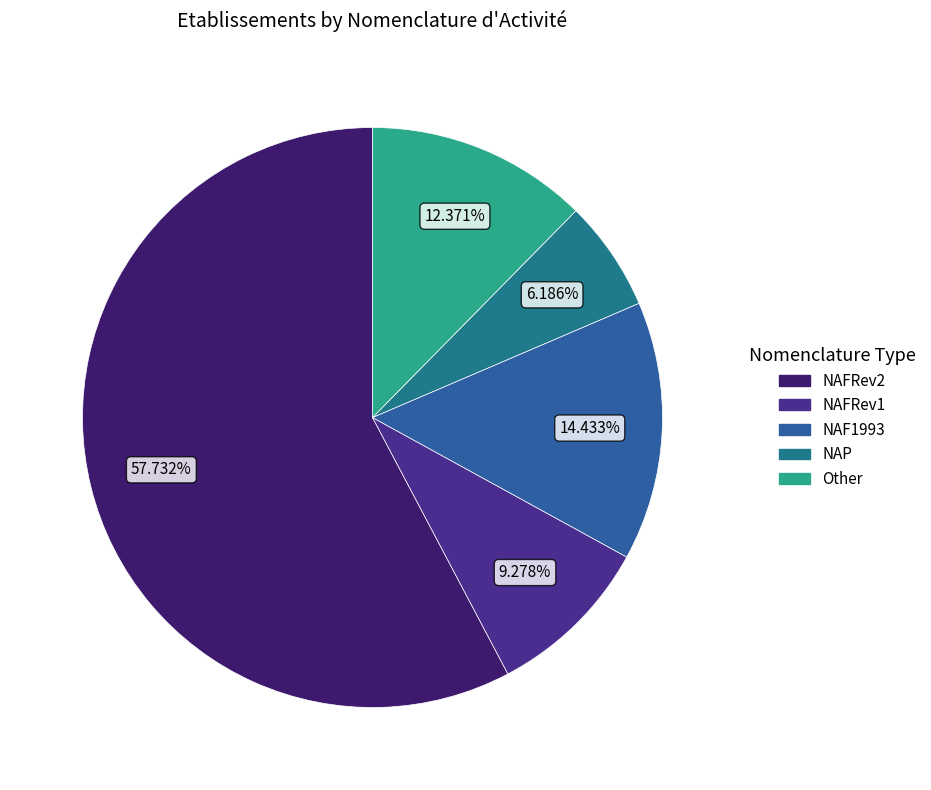

Which slice is the largest?

NAFRev2